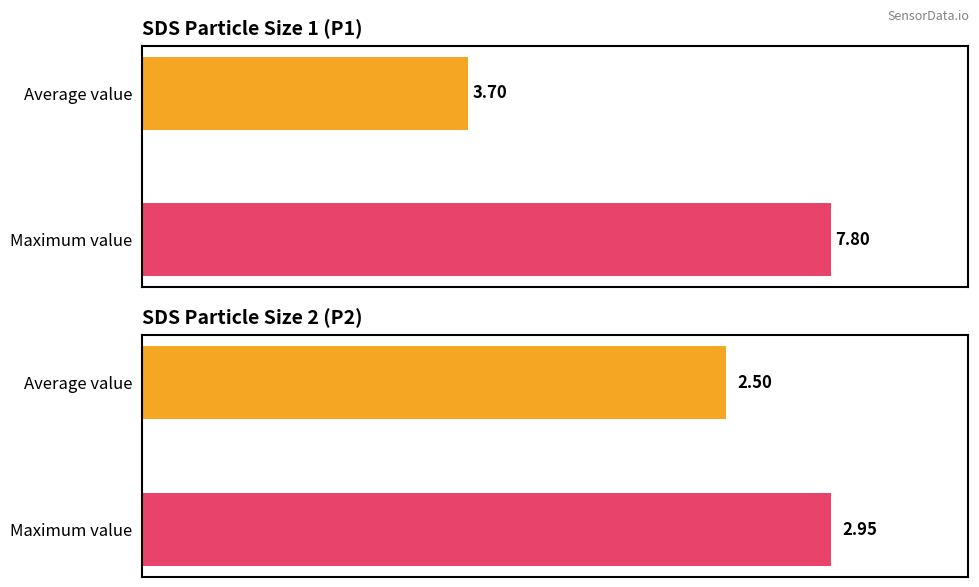

How many groups of bars are there?

2